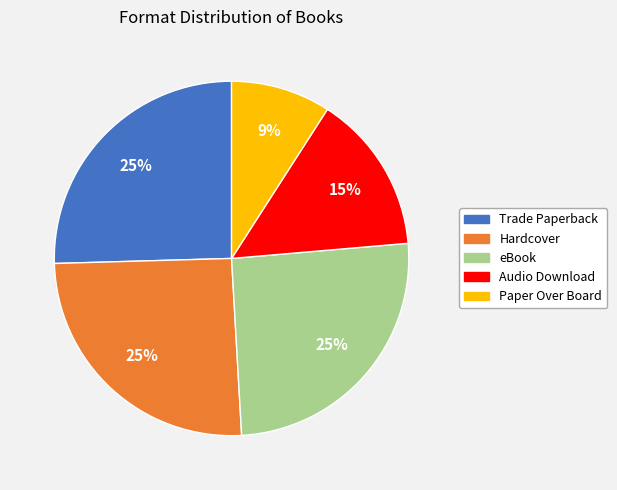

How many segments does this pie chart have?

5